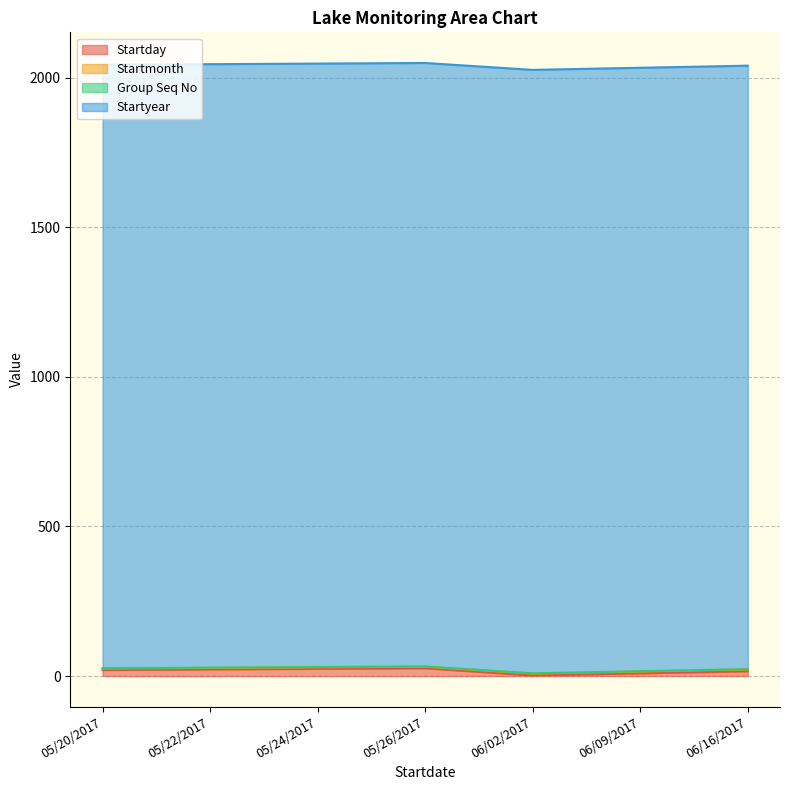

At which category is the sum across all series the highest?

05/26/2017